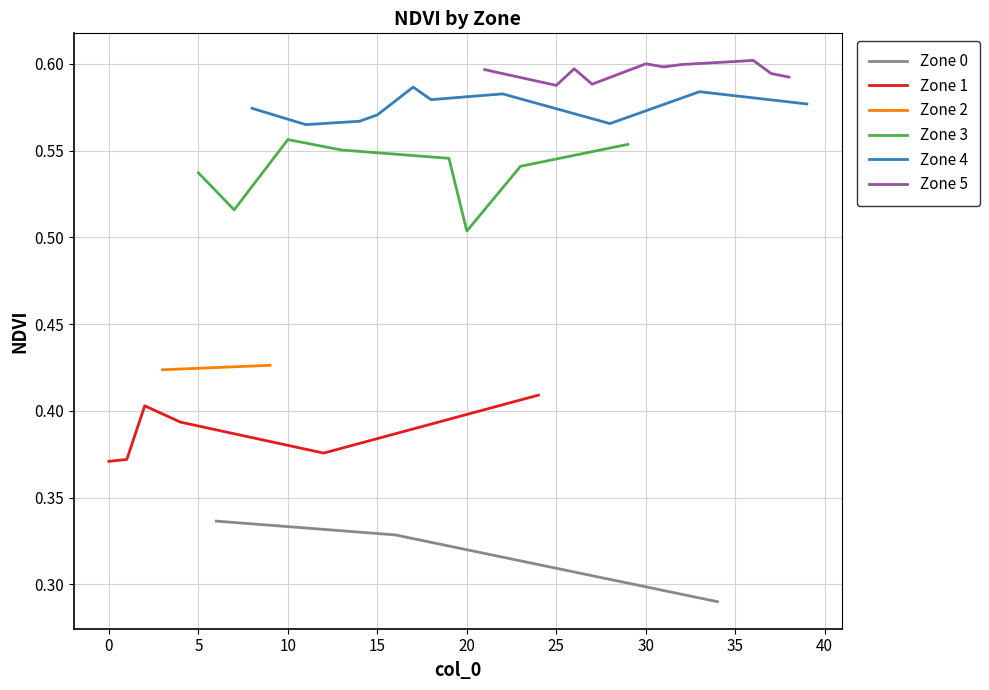

True or false: Zone 2 and Zone 1 intersect in this chart.

False